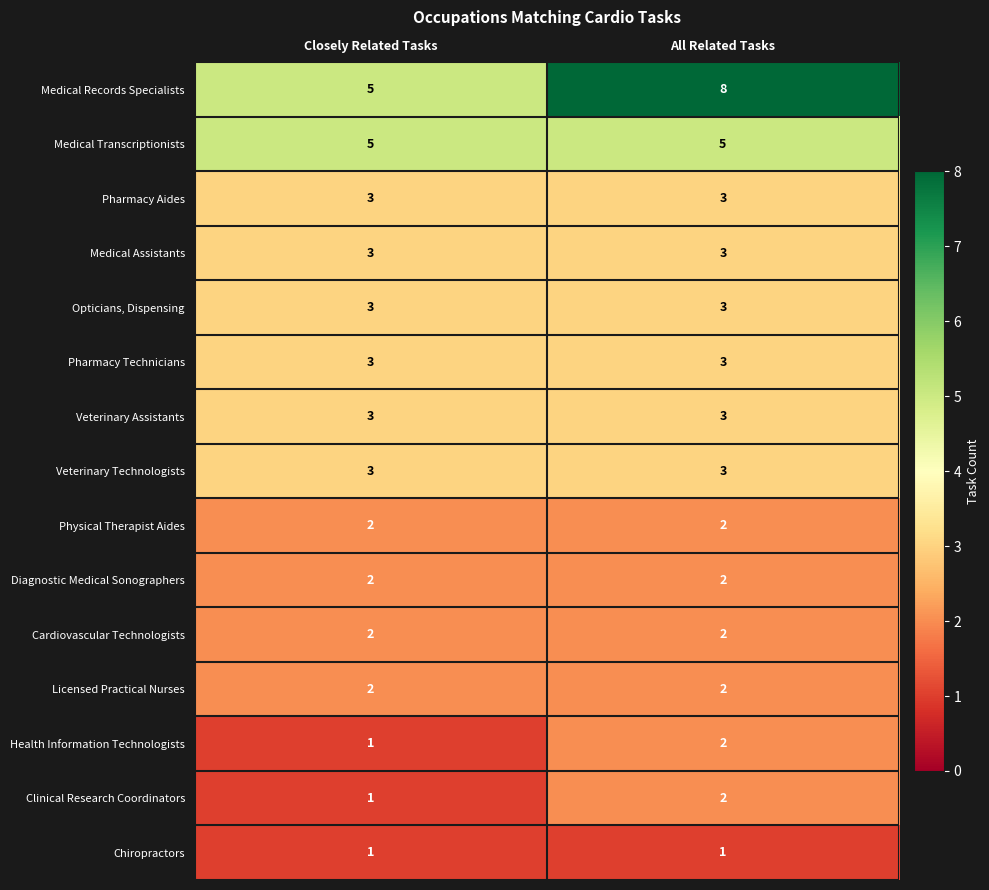

What is the sum of the Cardiovascular Technologists values at Closely Related Tasks and All Related Tasks?

4